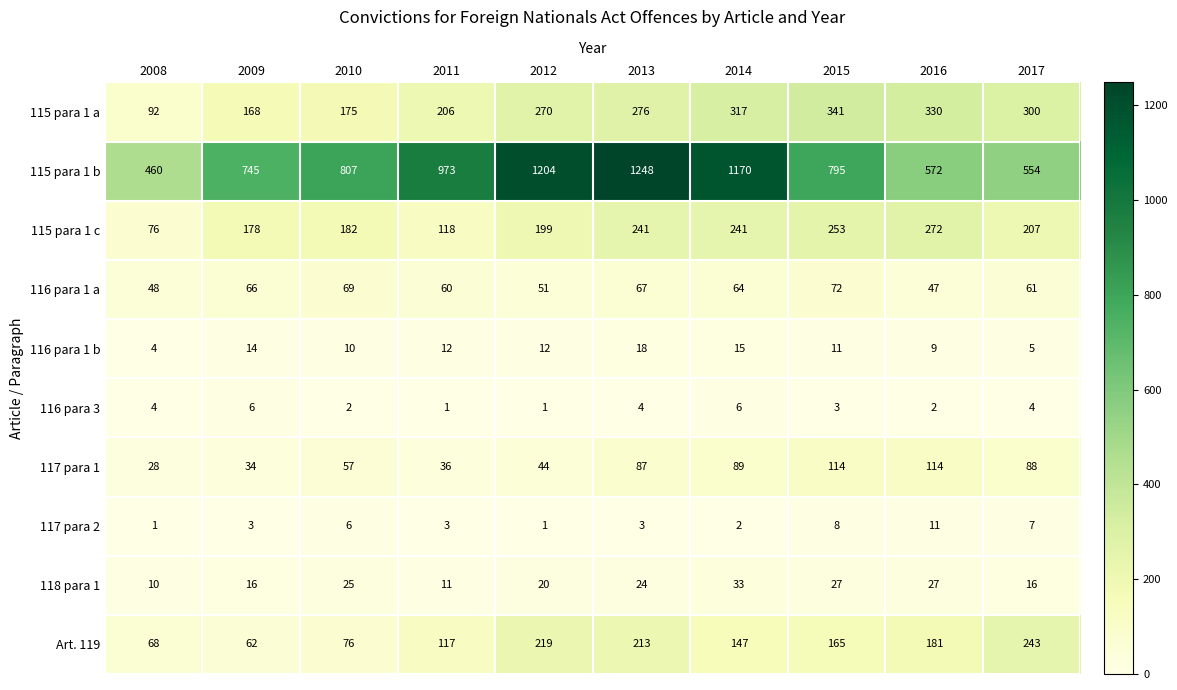

Is it true that 117 para 2 equals 1 at 2008?

True